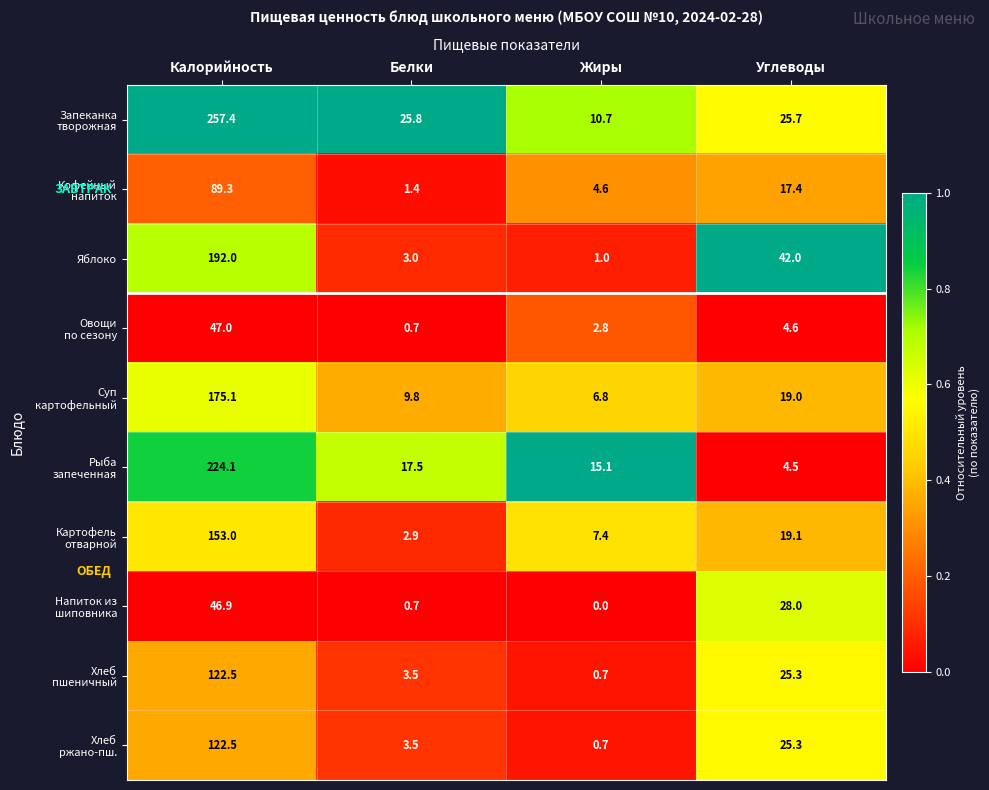

Is it true that Яблоко equals 123.7 at Калорийность?

False